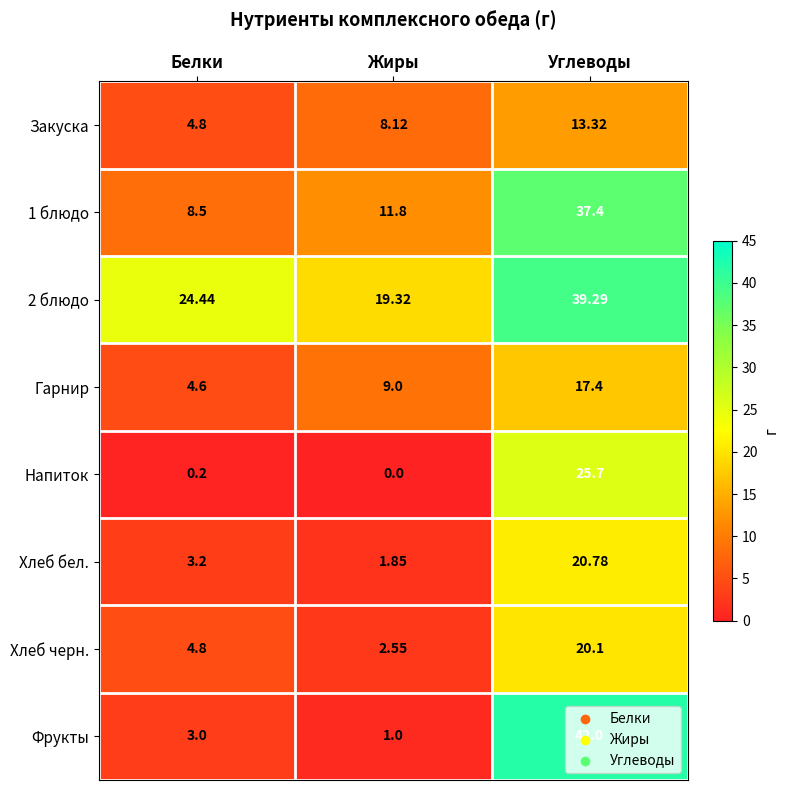

At Углеводы, list the series in order from largest to smallest.

Фрукты, 2 блюдо, 1 блюдо, Напиток, Хлеб бел., Хлеб черн., Гарнир, Закуска